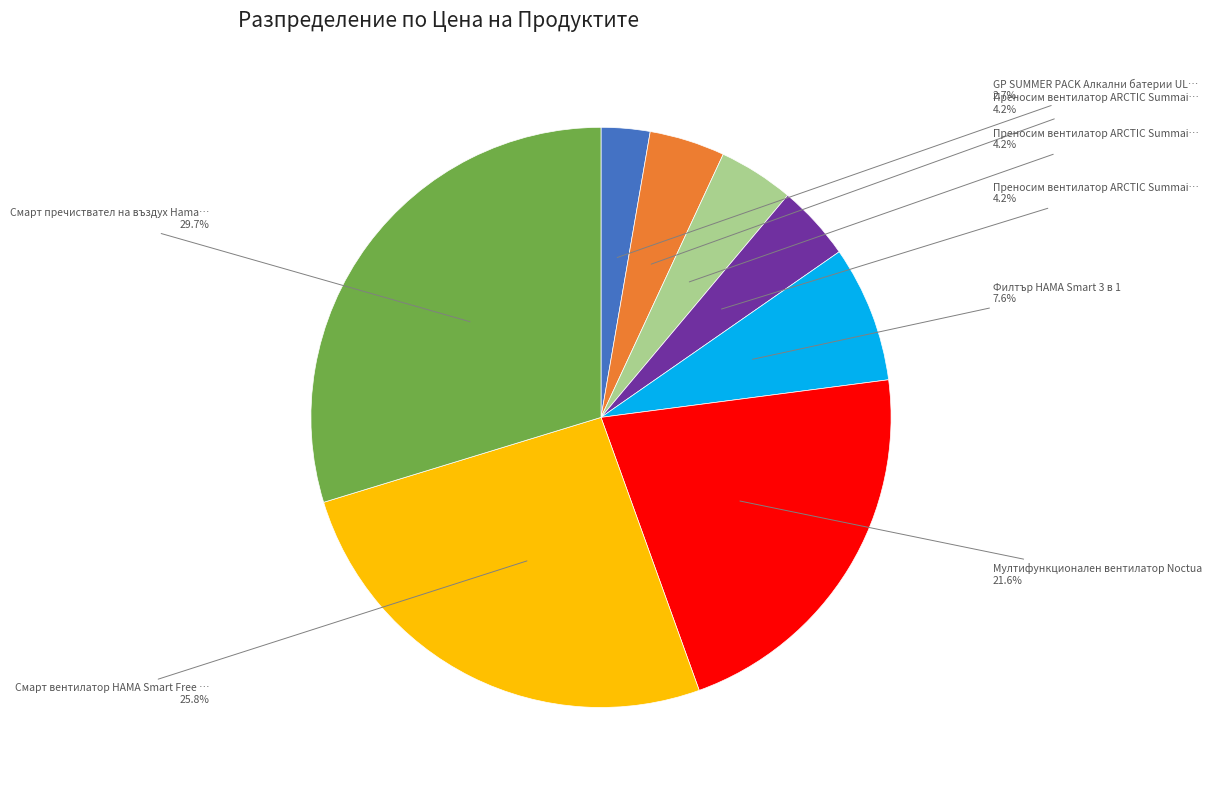

How many segments does this pie chart have?

8